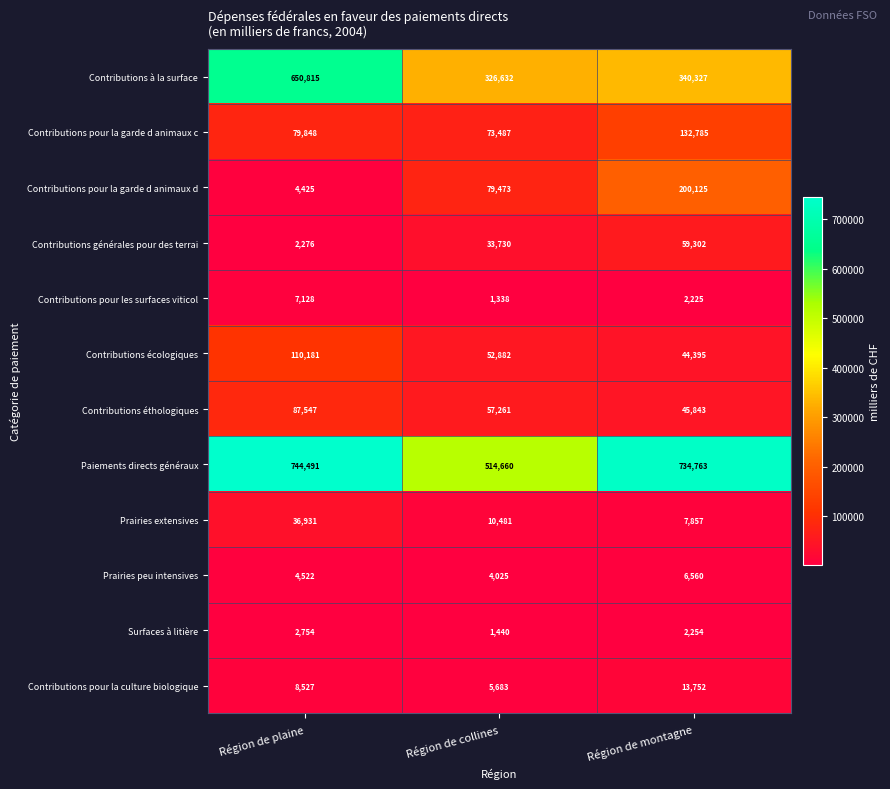

Between Région de collines and Région de montagne, which series saw the biggest shift?

Paiements directs généraux